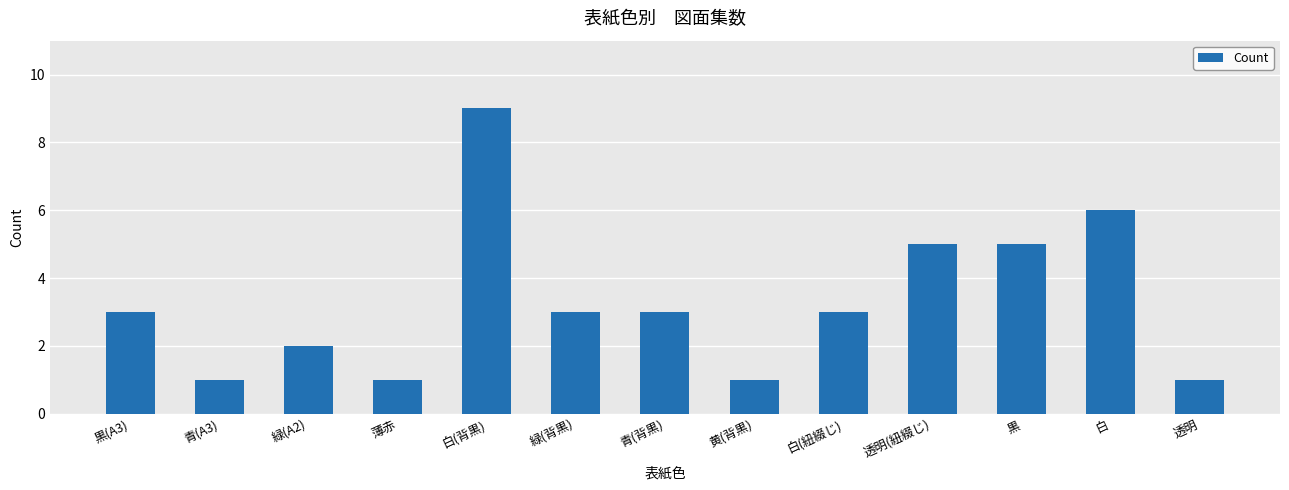

What is the minimum value shown in the chart?

1